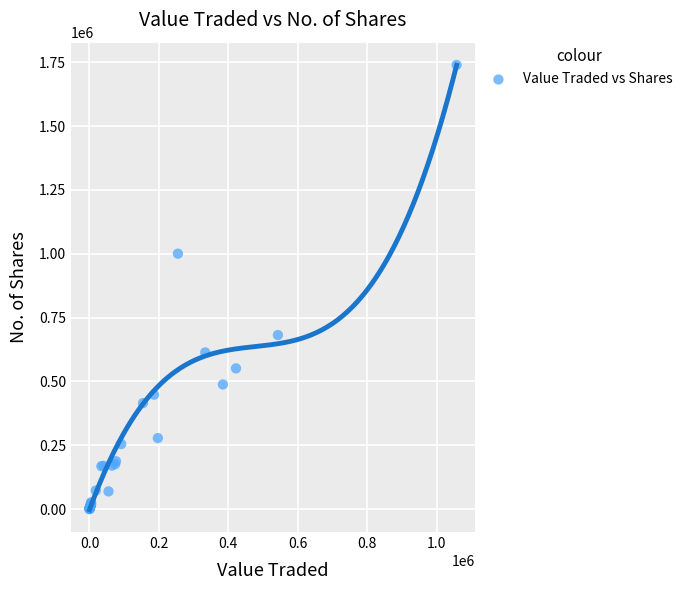

What Y value in the scatter plot is closest to 869889?

1000304